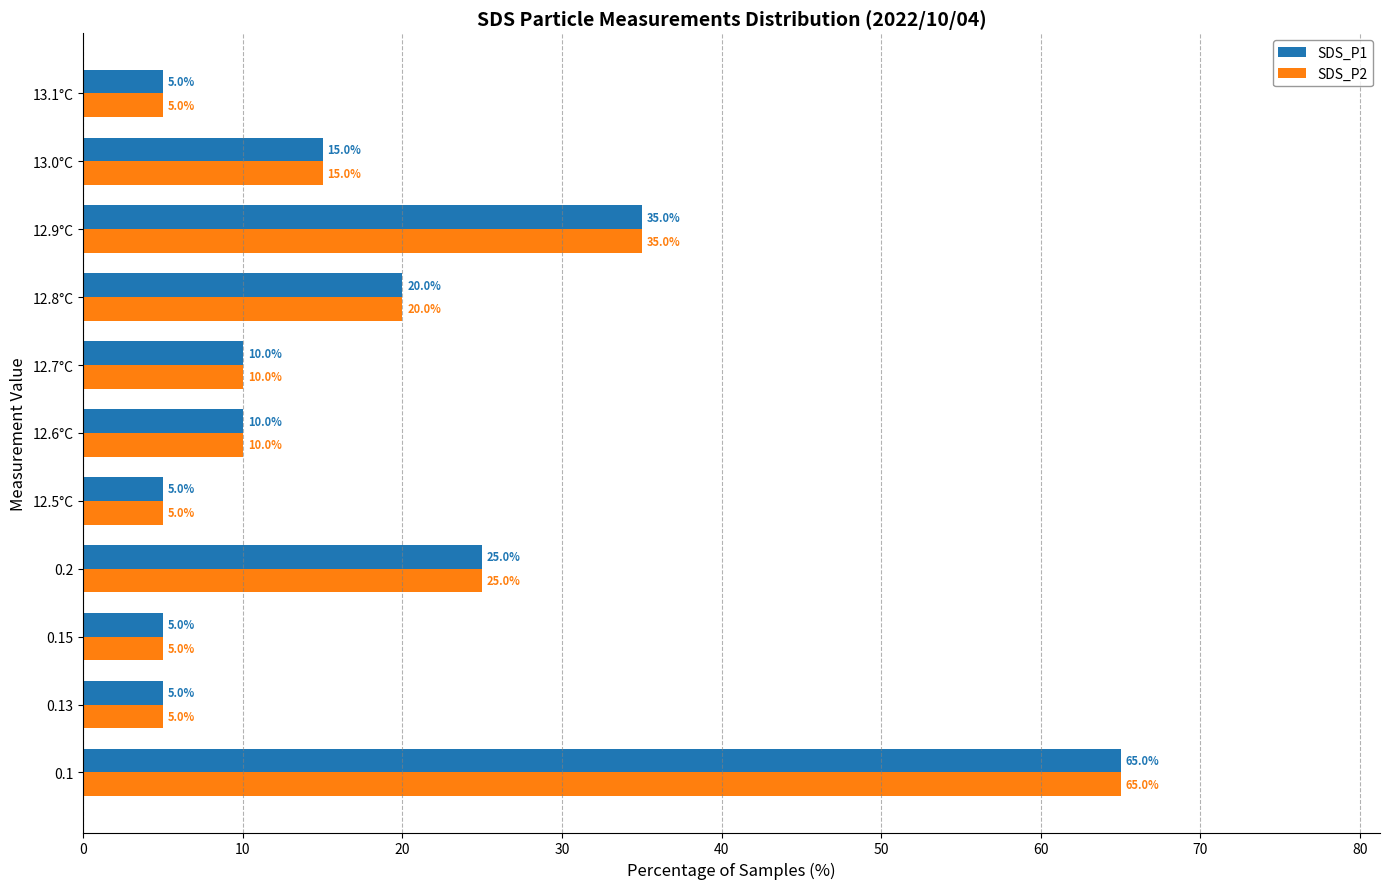

The SDS_P2 series shows 25 at 0.2. True or false?

True